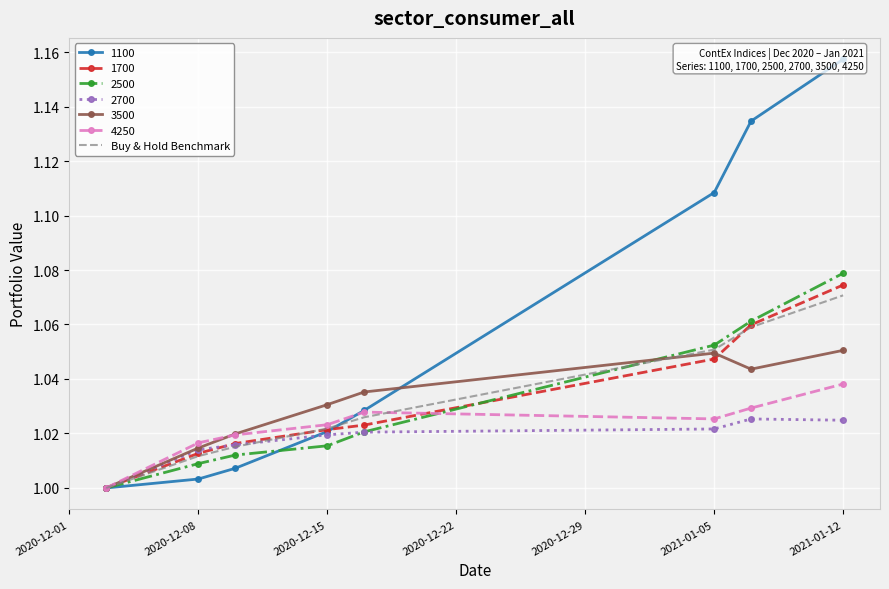

The Buy & Hold Benchmark series shows 1.8 at 2021-01-12. True or false?

False